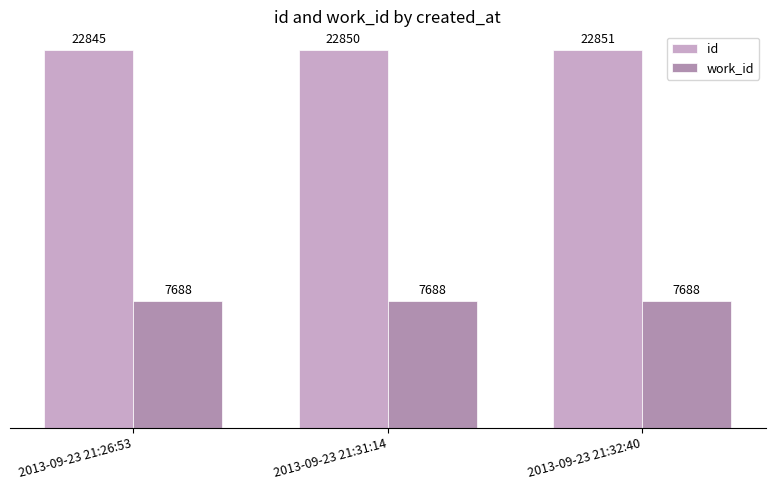

At how many categories does at least one series exceed 12938?

3